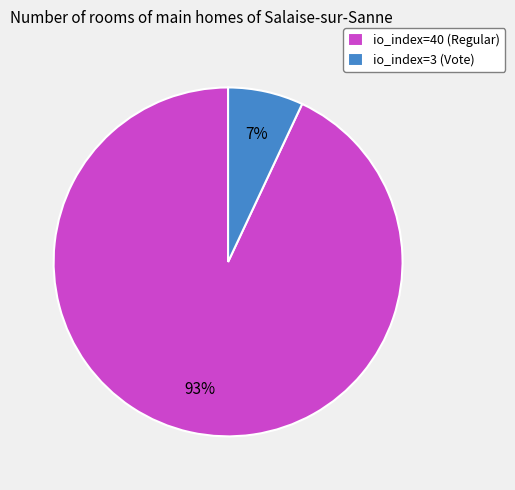

Approximately how many times larger is the value at io_index=40 (Regular) compared to io_index=3 (Vote)?

13.3